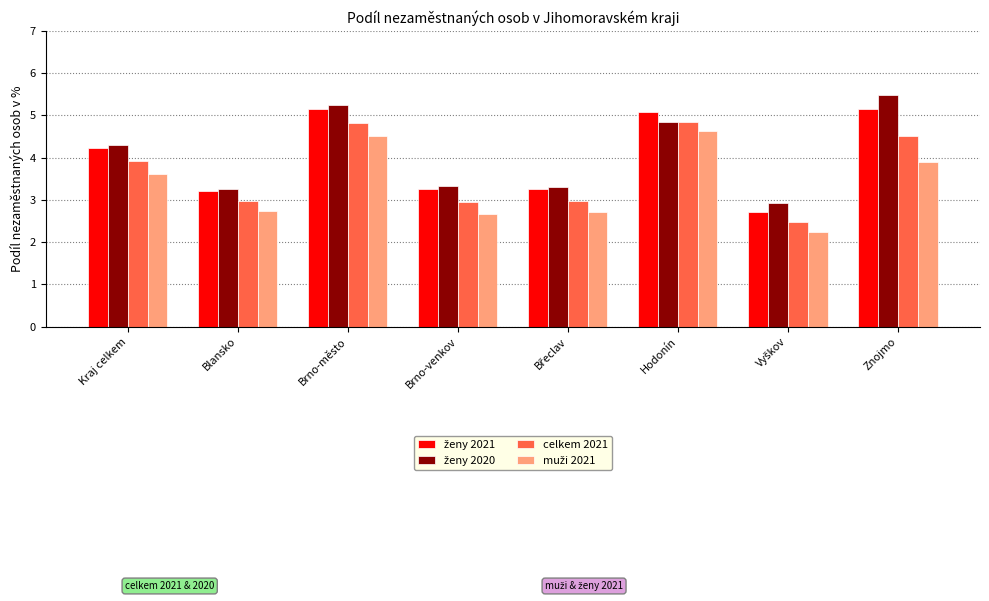

What is the smallest value displayed?

2.2